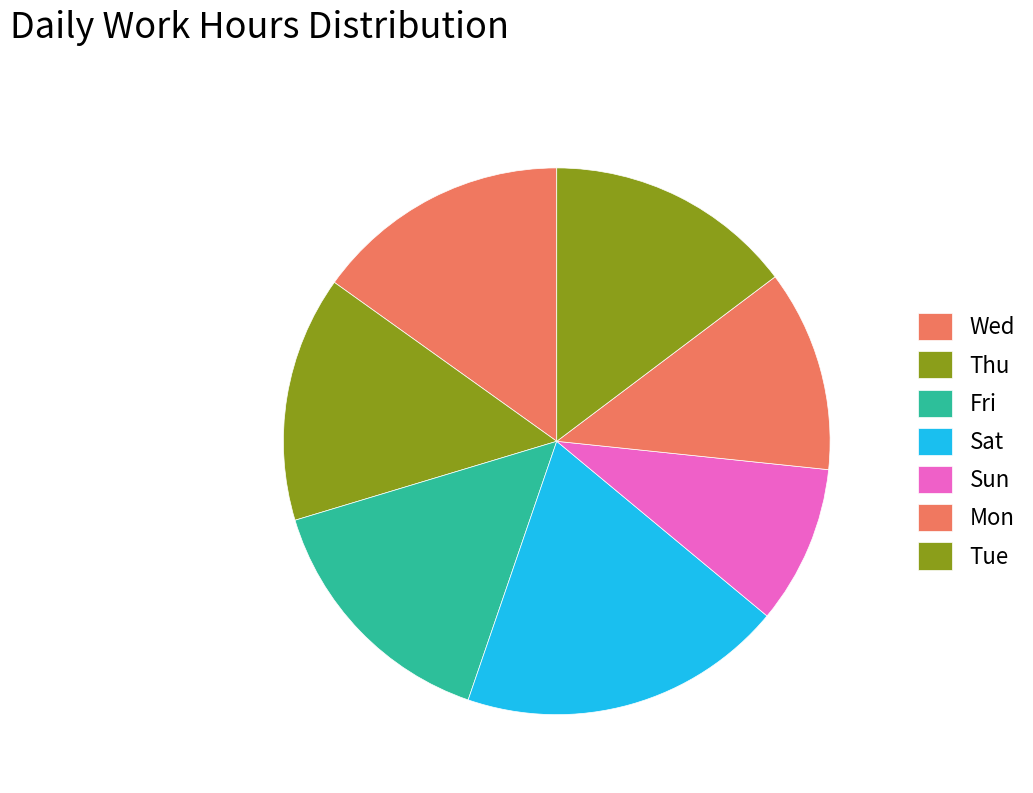

Which has a higher value, Thu or Sun?

Thu